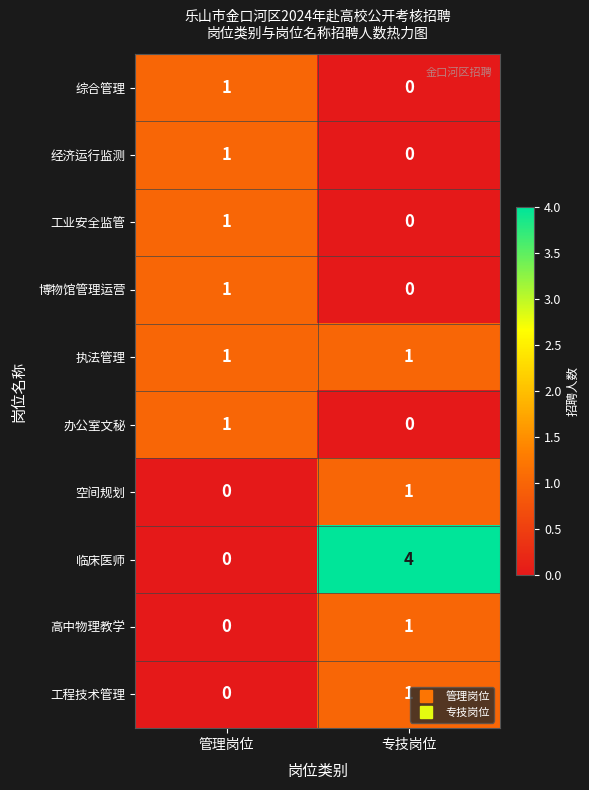

What is the spread (max minus min) of values at 管理岗位?

1